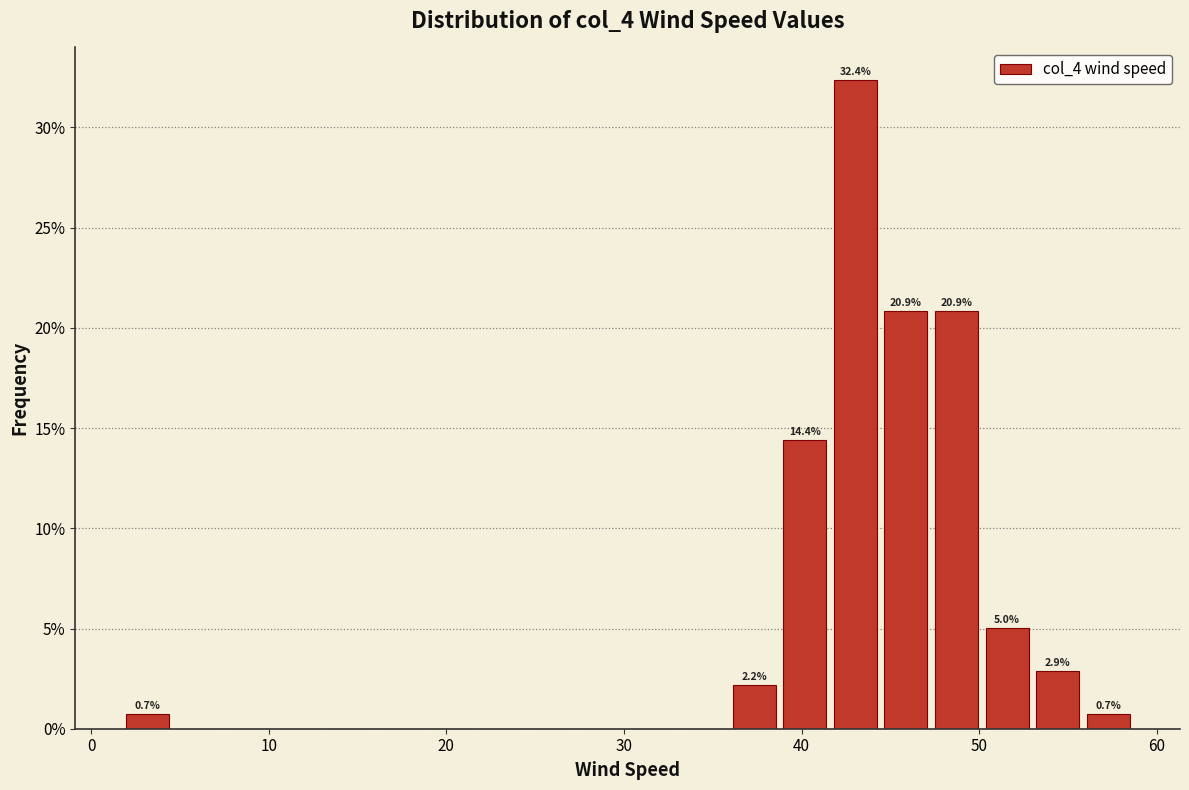

Read against the x-axis, roughly where is the centre of the tallest bar?

43